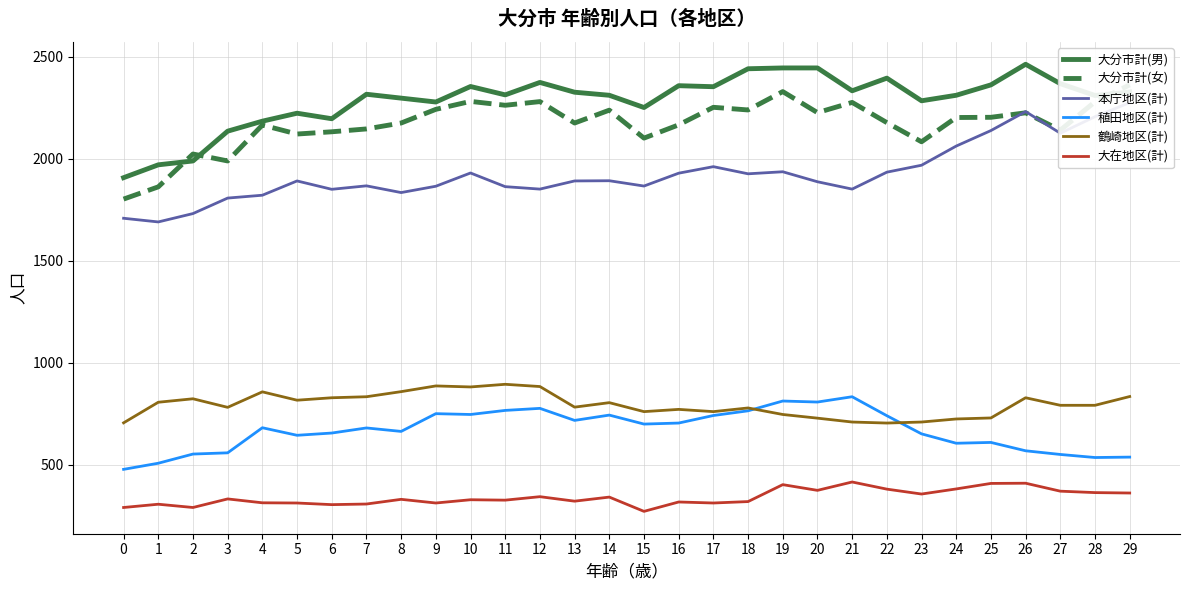

The value of 大分市計(男) at 7 is 1224. True or false?

False